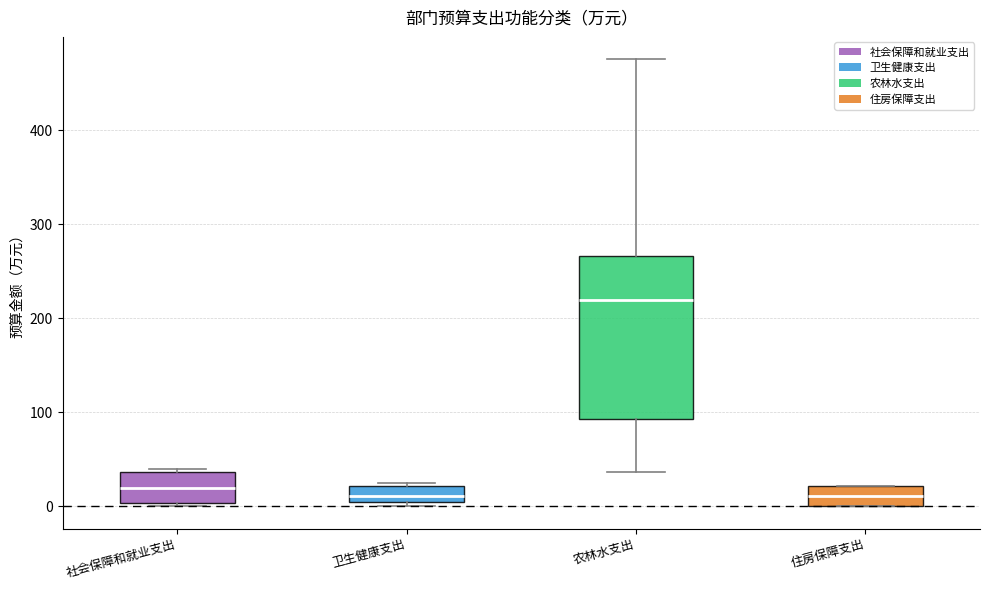

Reading left to right, read every box against the y-axis: the position of its median line, the range the box covers, and the ends of its whiskers. The values are not printed on the chart, so give them approximately, as read against the axis.

社会保障和就业支出: median 20, box 0 to 40, whiskers 0 to 40 (just above the box's upper edge)
卫生健康支出: median 10 (just above the box's lower edge), box 10 to 20, whiskers 0 to 20 (just above the box's upper edge)
农林水支出: median 220, box 90 to 270, whiskers 40 to 480
住房保障支出: median 10, box 0 to 20, whiskers 0 to 20